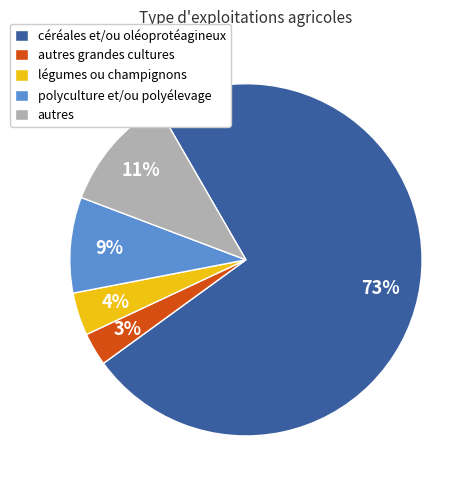

True or false: autres accounts for 11% of the total.

True